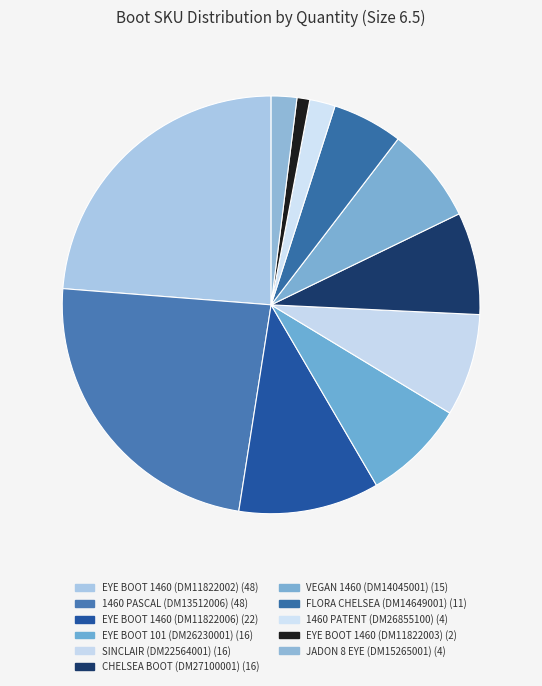

Which slice is the smallest?

DM11822003